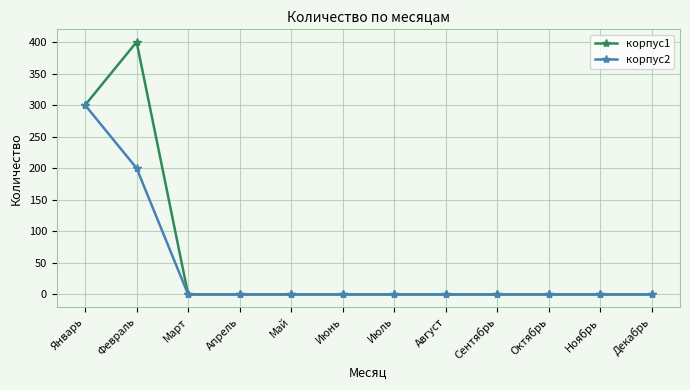

What is the label of the 1st point from the right?

Декабрь